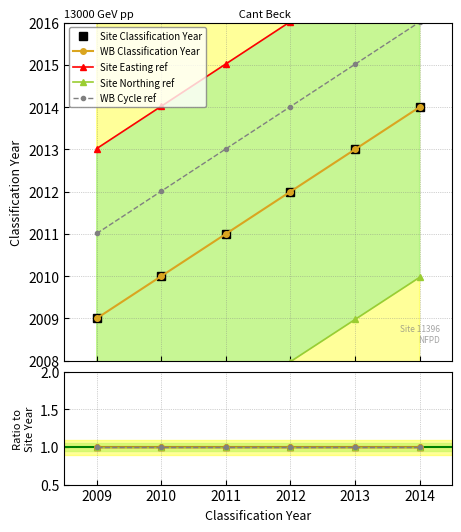

What is the highest value of the WB Classification Year series?

2014.0